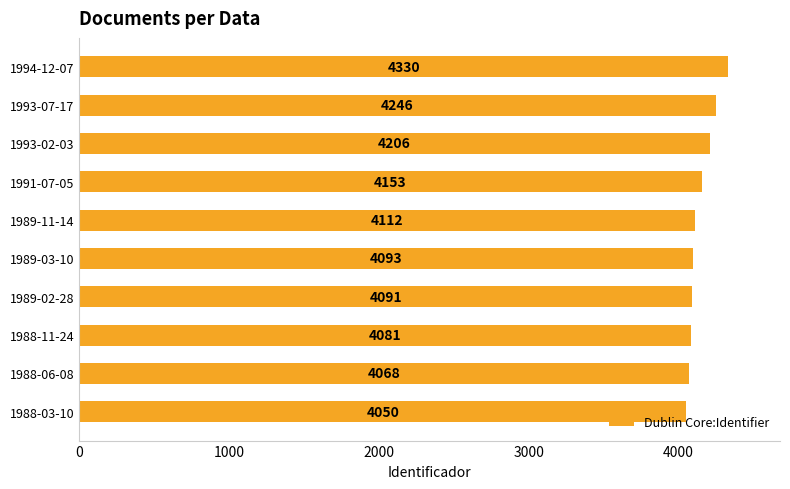

What is the change in value from 1993-07-17 to 1988-11-24?

-165